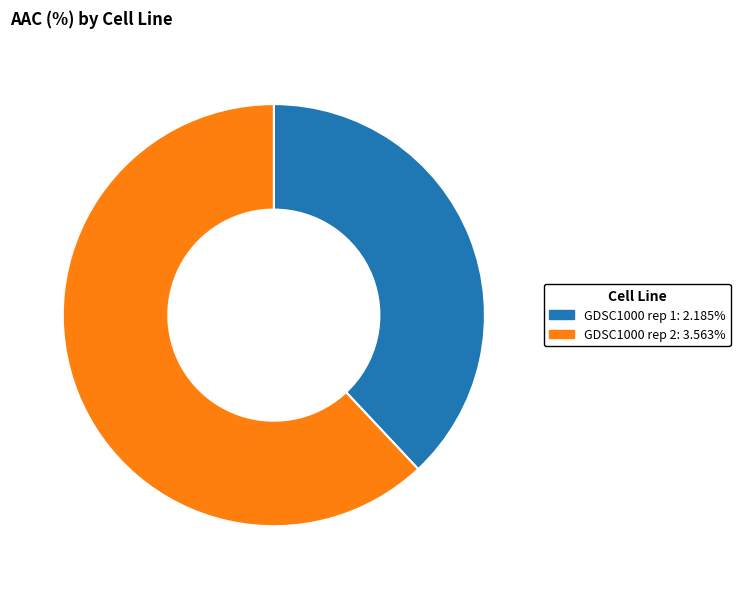

Approximately how many times larger is the value at GDSC1000 rep 1: 2.185% compared to GDSC1000 rep 2: 3.563%?

0.6